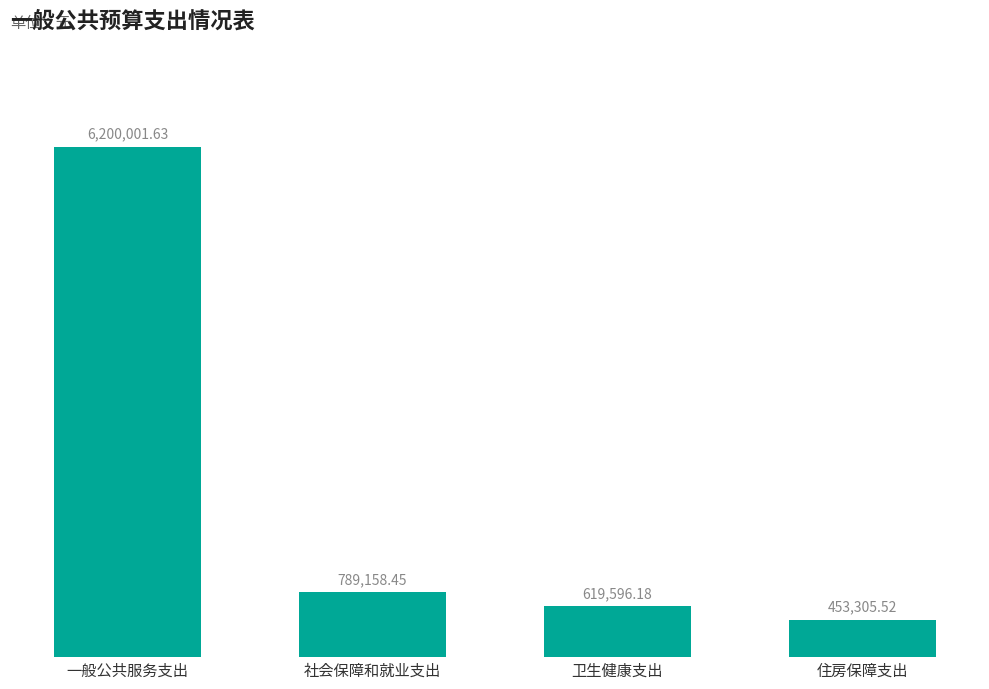

What is the sum of the values at 住房保障支出 and 卫生健康支出?

1072901.7